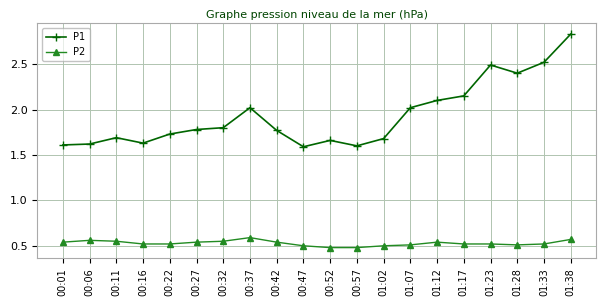

What is the sum of all P1 values?

38.7